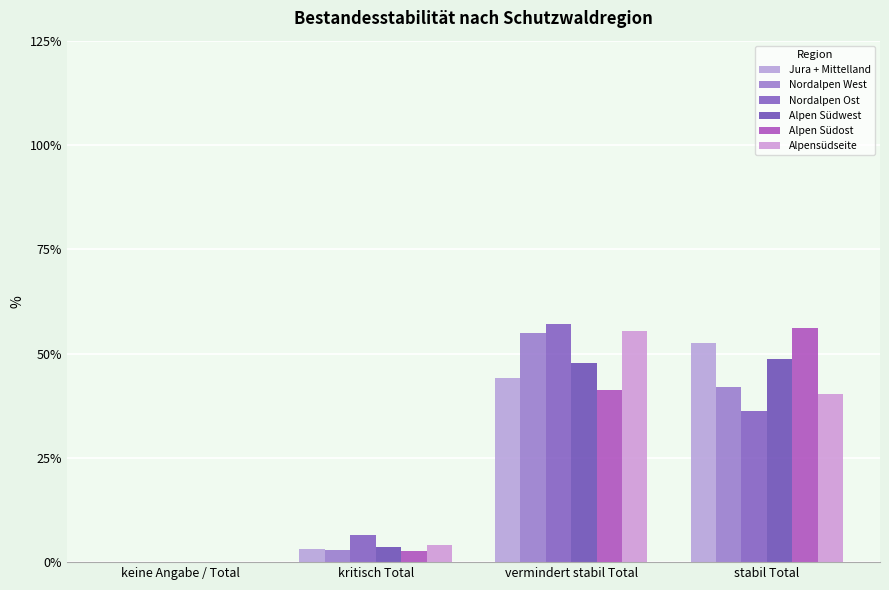

What is the difference between the highest and lowest values at stabil Total?

19.9